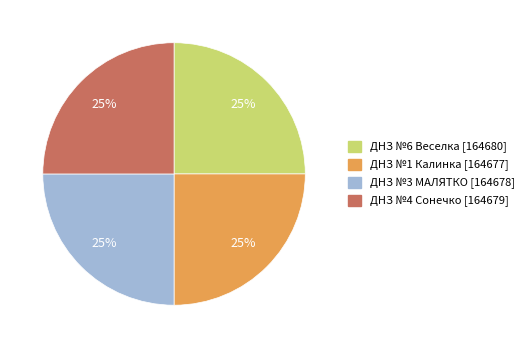

Is ДНЗ №4 Сонечко [164679] the majority of the pie?

No